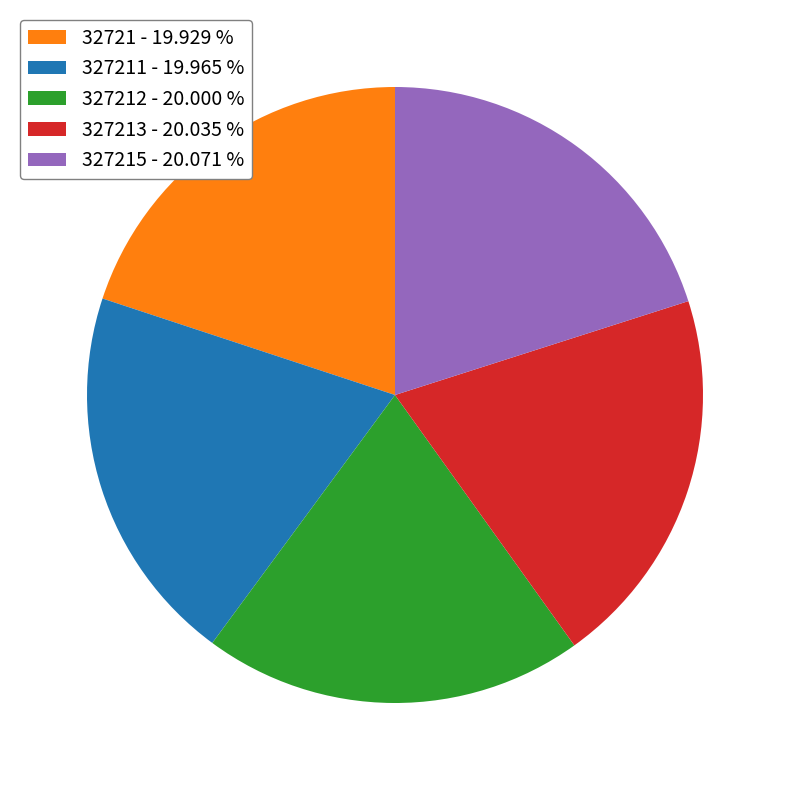

Approximately how many times larger is the value at 327215 - 20.071 % compared to 32721 - 19.929 %?

1.0